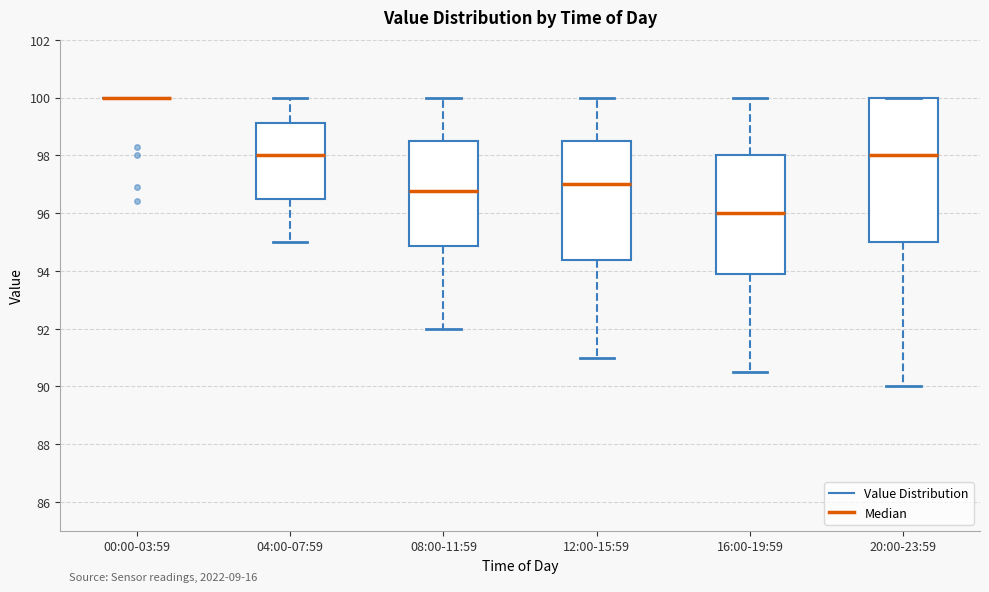

Comparing the boxes themselves (not the whiskers), which one is the tallest?

20:00-23:59